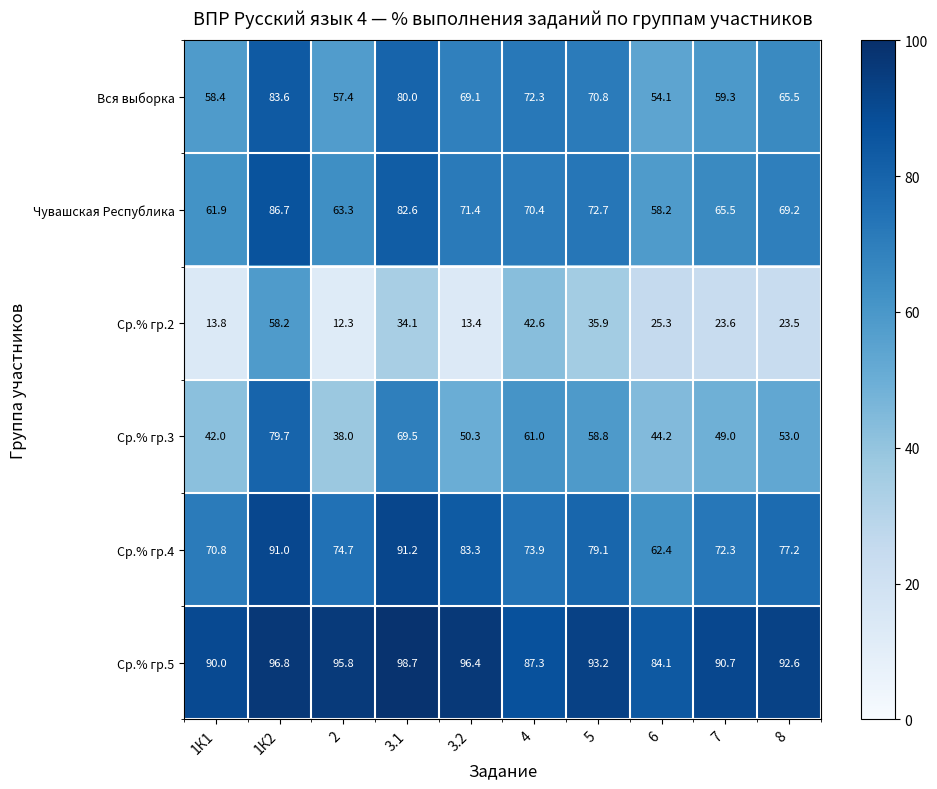

Which category has the lowest value in the Ср.% гр.4 series?

6